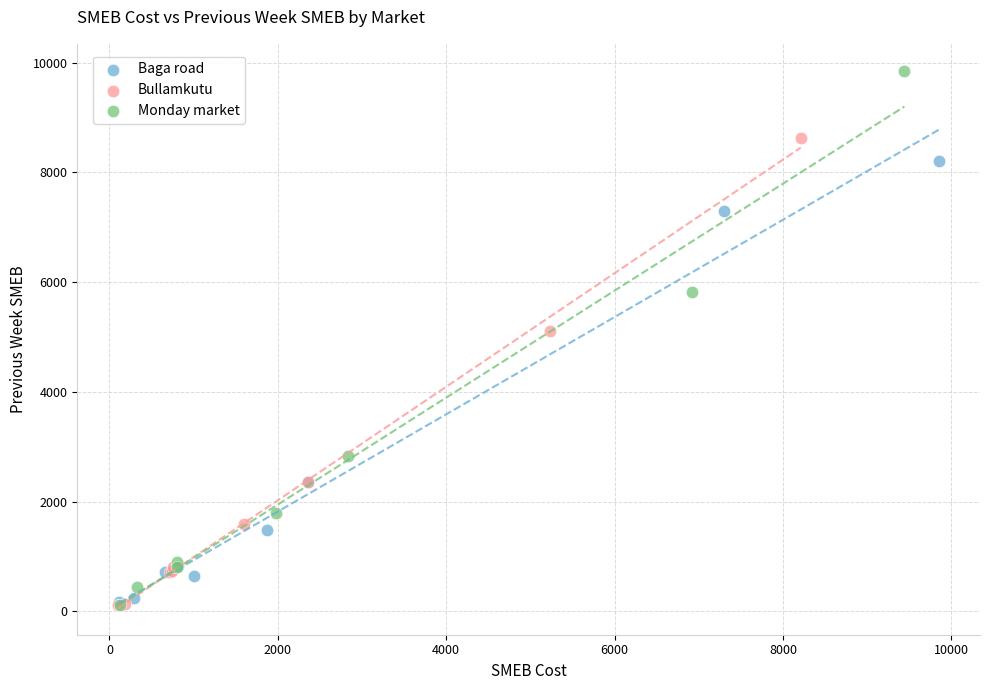

Which series has the largest Y range (max minus min)?

Monday market